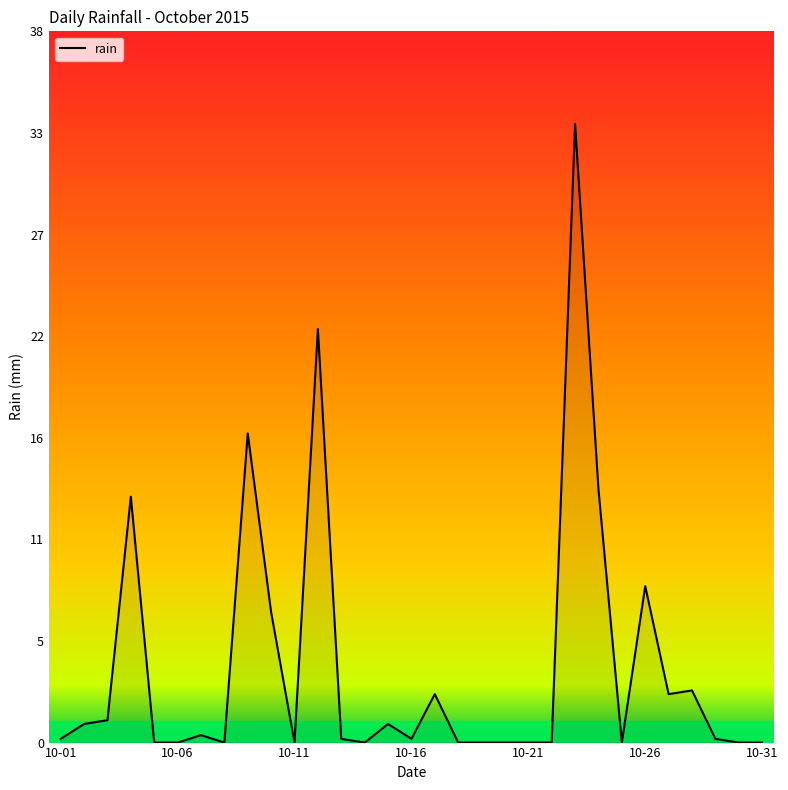

Reading left to right, extract all data points from this chart.

0.2	1.0	1.2	13.2	0.0	0.0	0.4	0.0	16.6	7.0	0.0	22.2	0.2	0.0	1.0	0.2	2.6	0.0	0.0	0.0	0.0	0.0	33.2	13.6	0.0	8.4	2.6	2.8	0.2	0.0	0.0